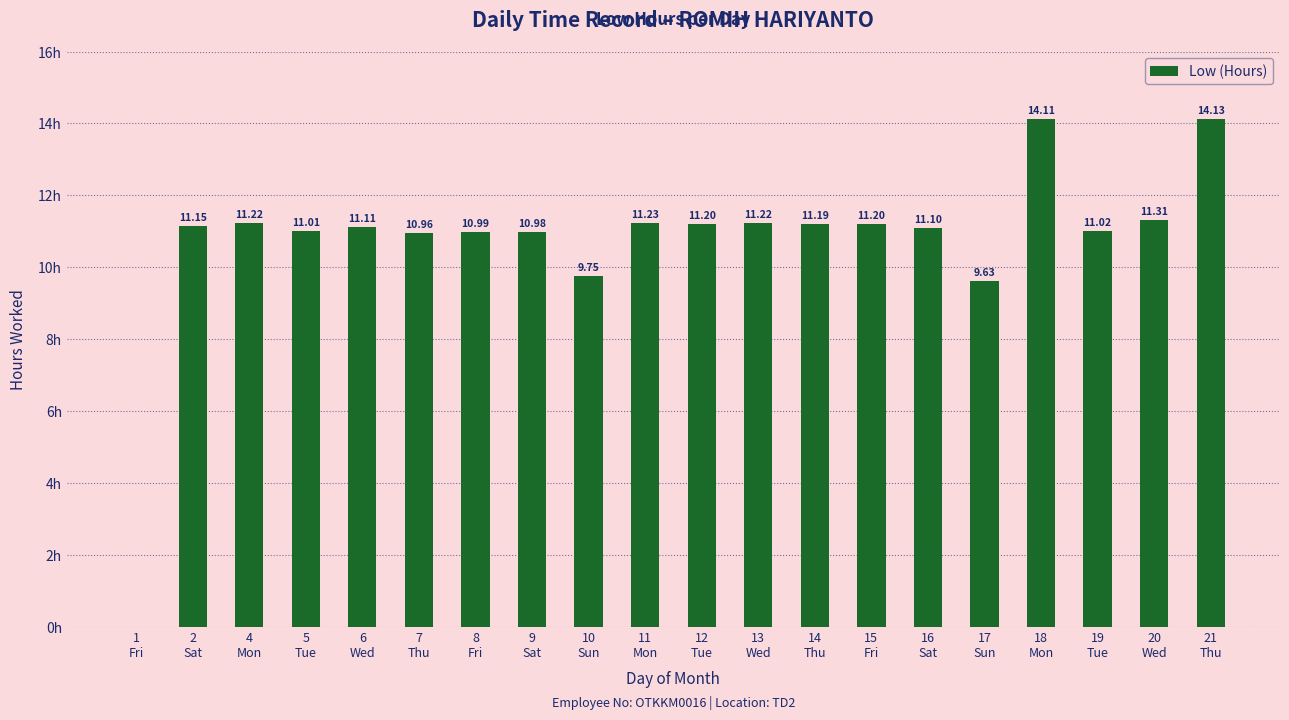

Rank the categories by value from lowest to highest.

1
Fri, 17
Sun, 10
Sun, 7
Thu, 9
Sat, 8
Fri, 5
Tue, 19
Tue, 16
Sat, 6
Wed, 2
Sat, 14
Thu, 12
Tue, 15
Fri, 4
Mon, 13
Wed, 11
Mon, 20
Wed, 18
Mon, 21
Thu